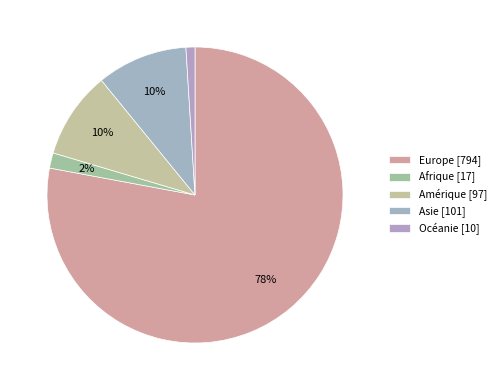

The Océanie slice represents 14% of the pie. True or false?

False